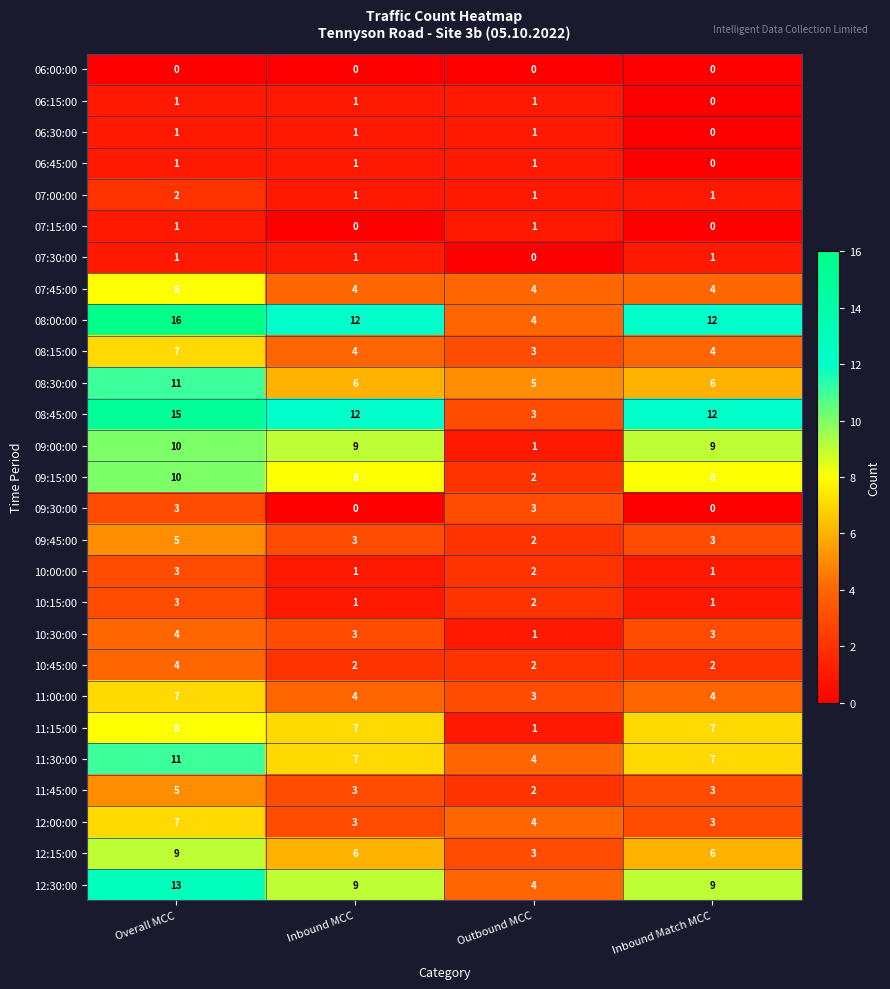

True or false: 10:15:00 has a value of 3 at Overall MCC.

True